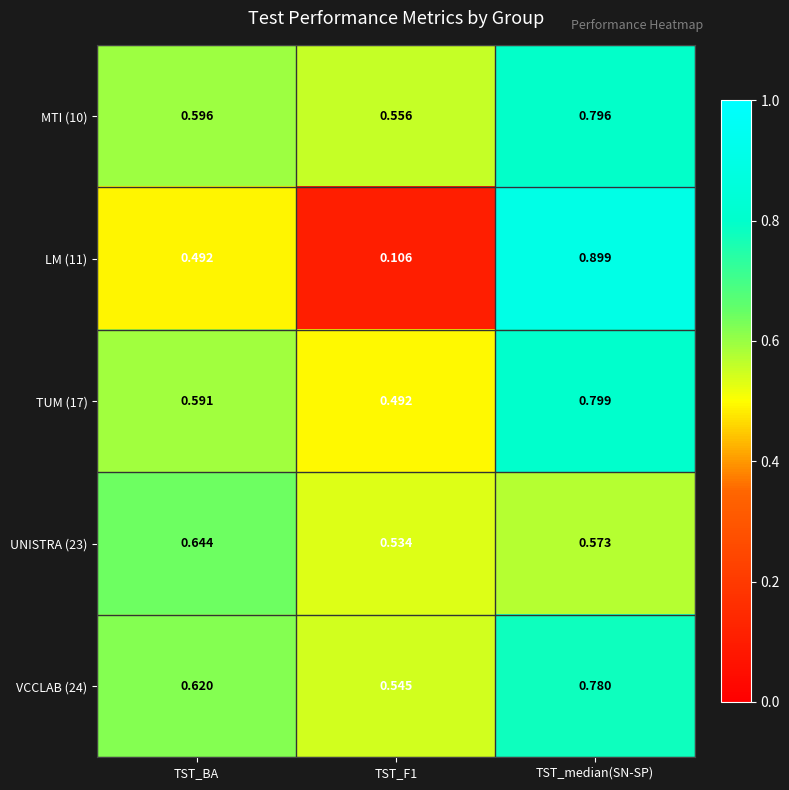

At which category is the sum across all series the highest?

TST_median(SN-SP)